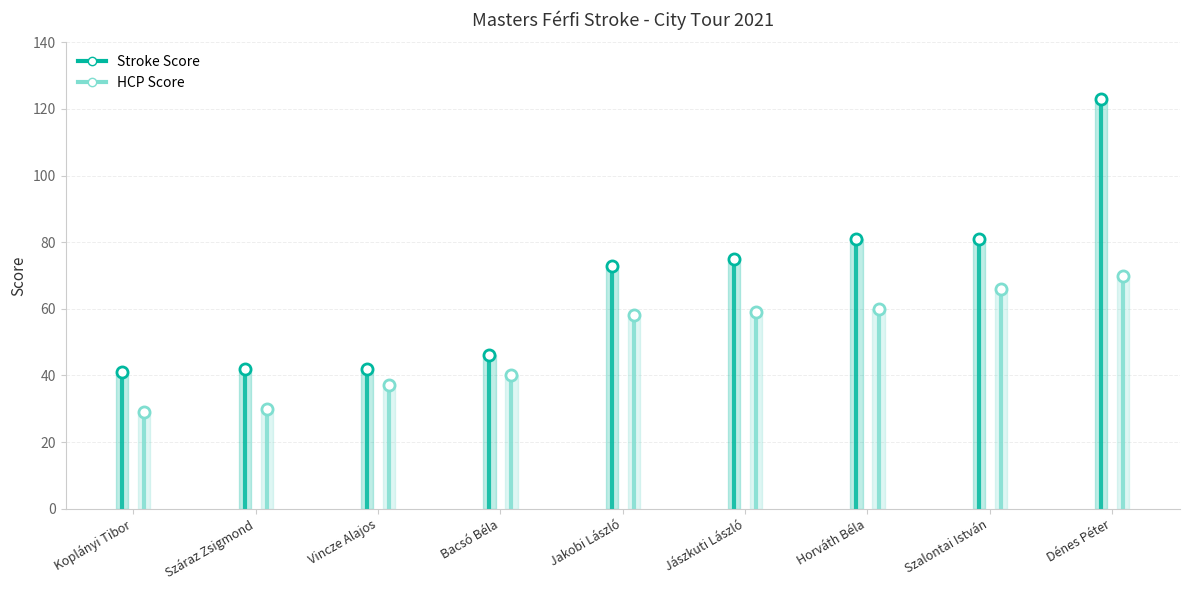

True or false: Stroke Score and HCP Score intersect in this chart.

False